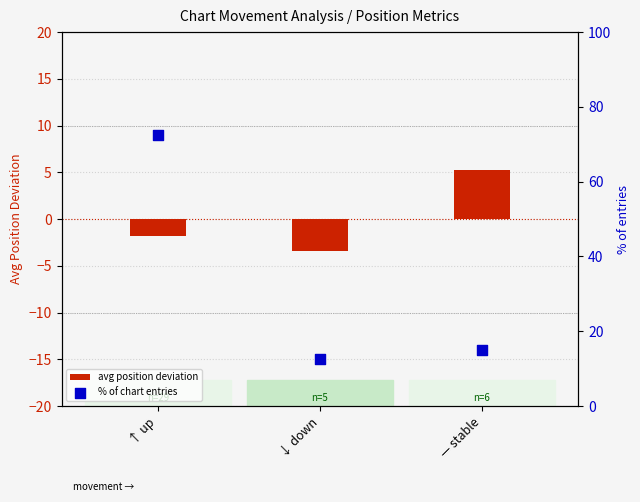

At how many categories does at least one series exceed 4?

3